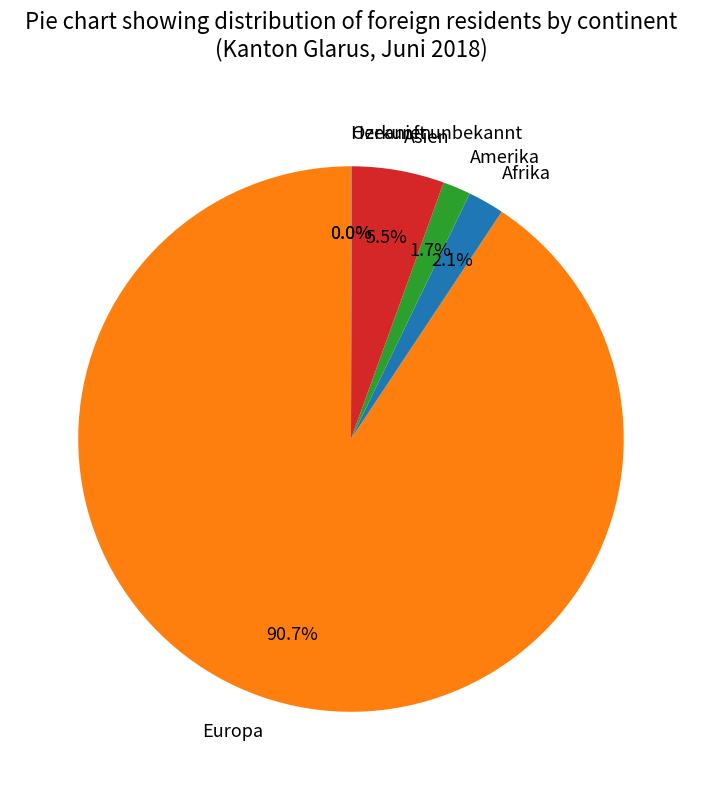

What is the largest slice in the pie chart?

Europa